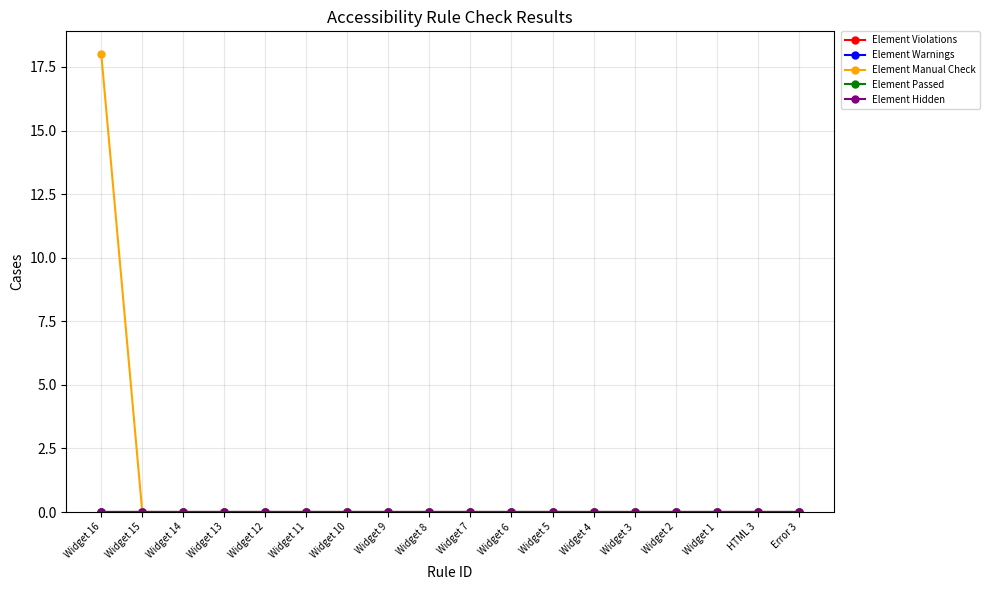

List the series in order of their peak value, highest first.

Element Manual Check, Element Violations, Element Warnings, Element Passed, Element Hidden